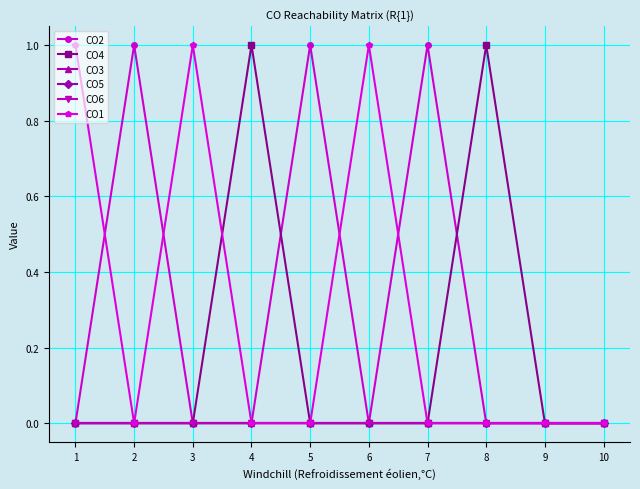

How many times do CO1 and CO4 cross each other?

1